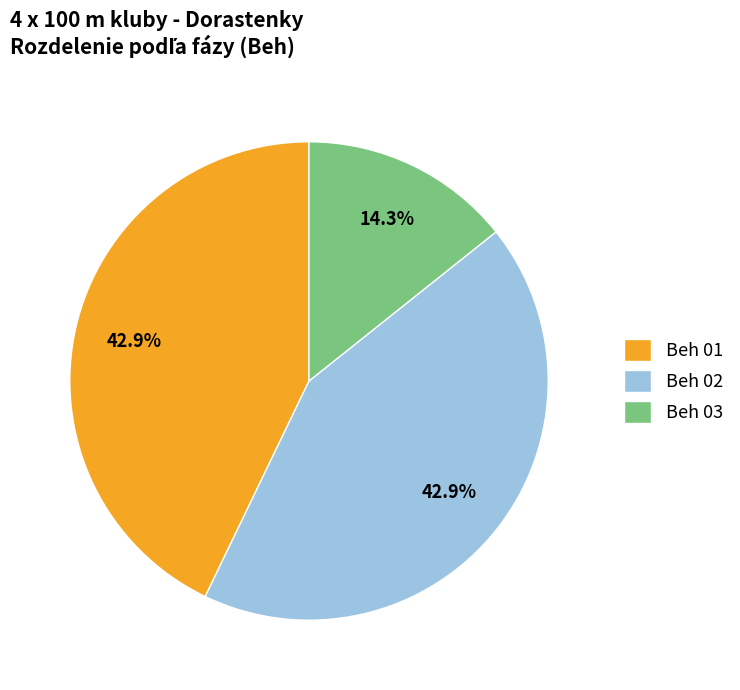

What is the smallest slice in the pie chart?

Beh 03